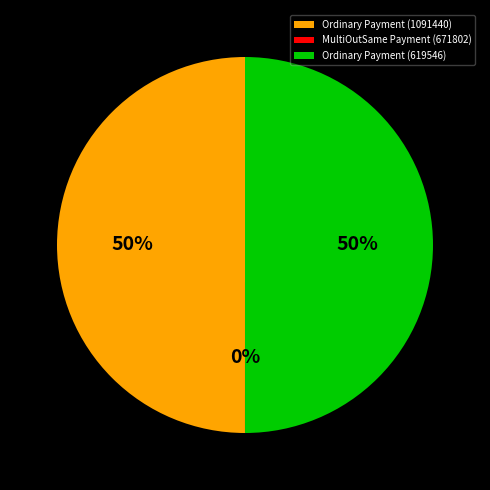

The Ordinary Payment (619546) slice represents 50% of the pie. True or false?

True